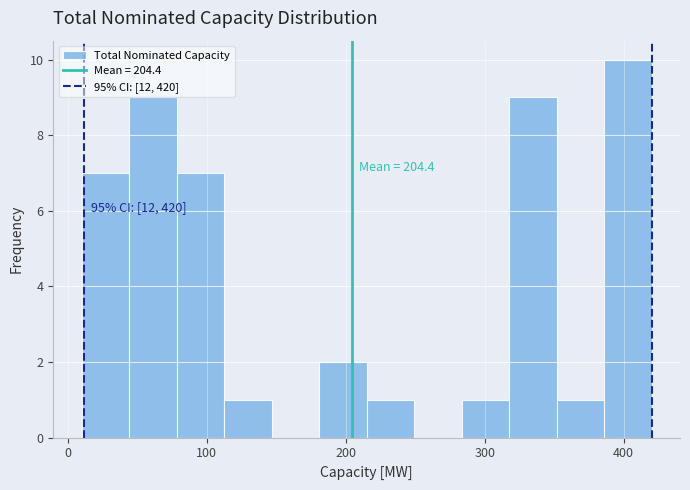

Around what value on the x-axis is the tallest bar? Give the approximate position of its centre, as read against the axis.

400